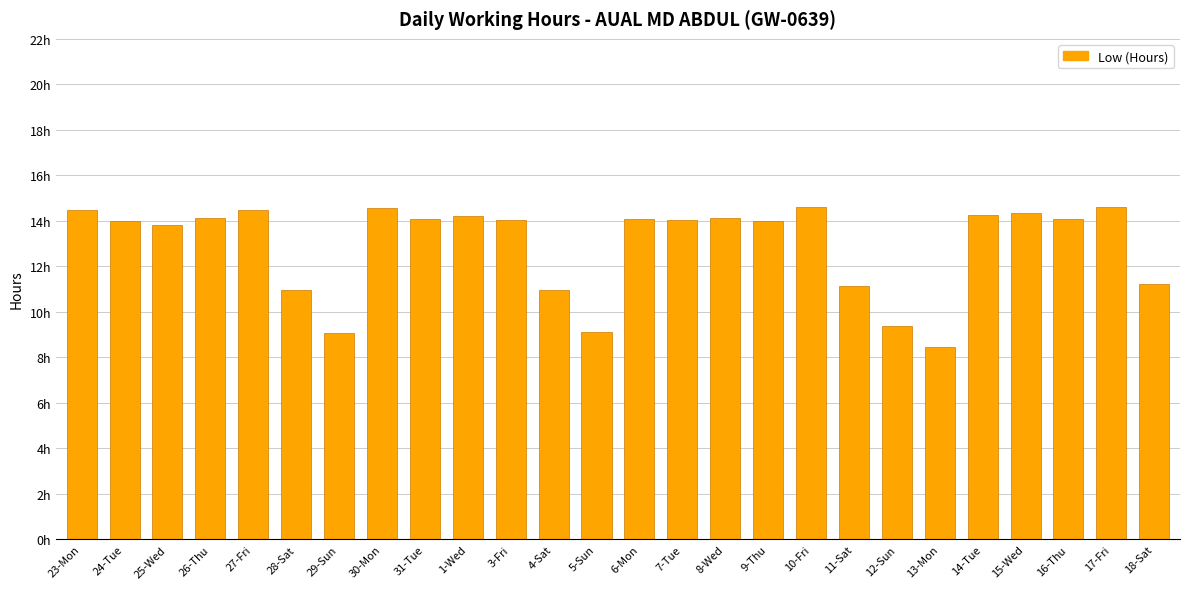

Are the bars horizontal?

No